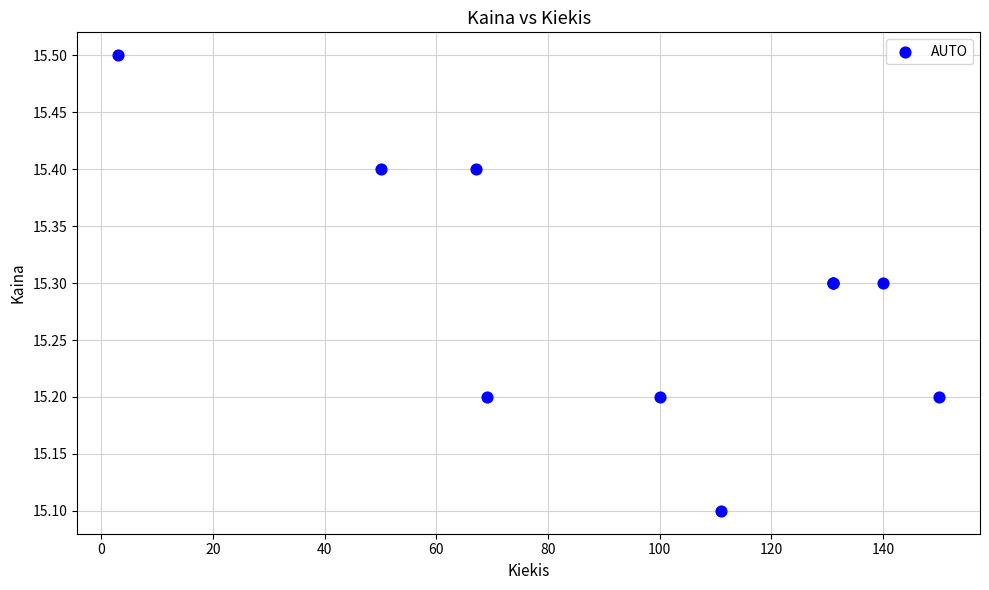

What Y value in the scatter plot is closest to 15?

15.1